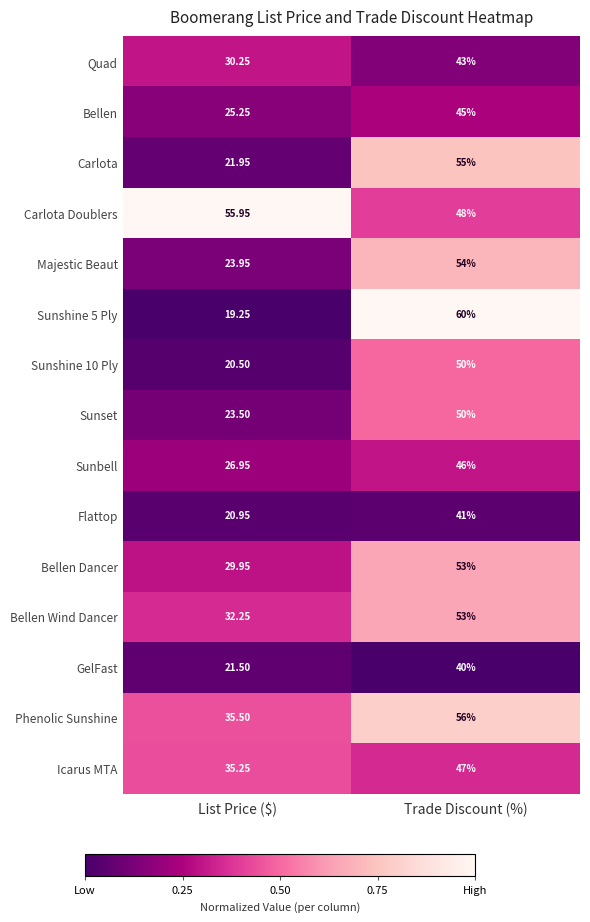

Between List Price ($) and Trade Discount (%), which series saw the biggest shift?

Sunshine 5 Ply